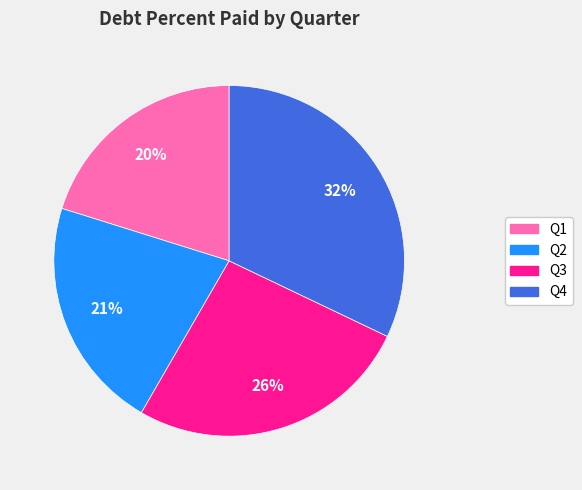

Is it true that Q1 is 20% of the pie?

True